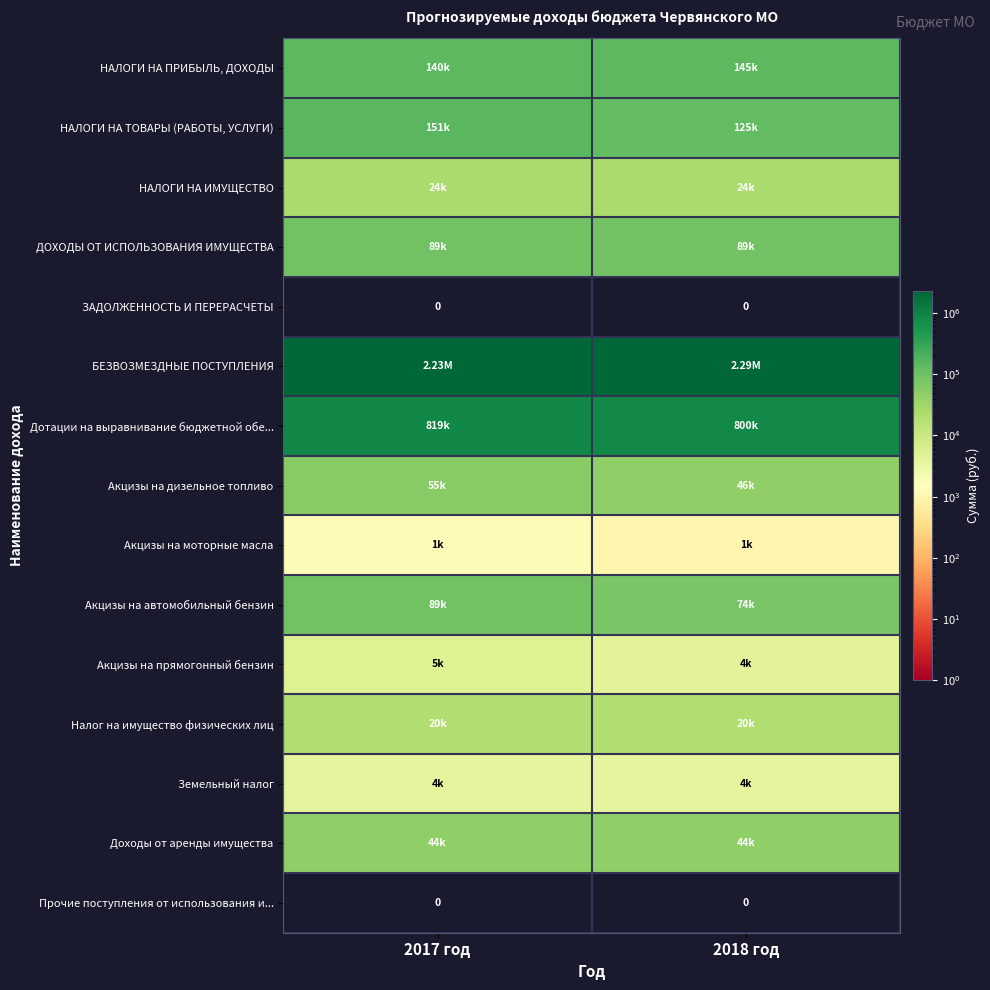

The НАЛОГИ НА ИМУЩЕСТВО series shows 24000 at 2017 год. True or false?

True